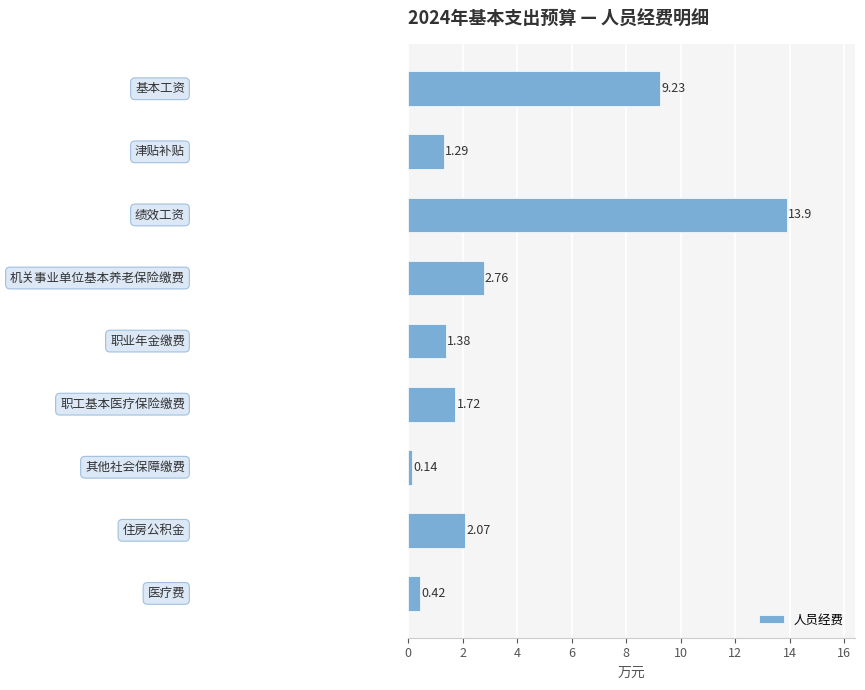

What is the difference between the maximum and minimum values?

13.8